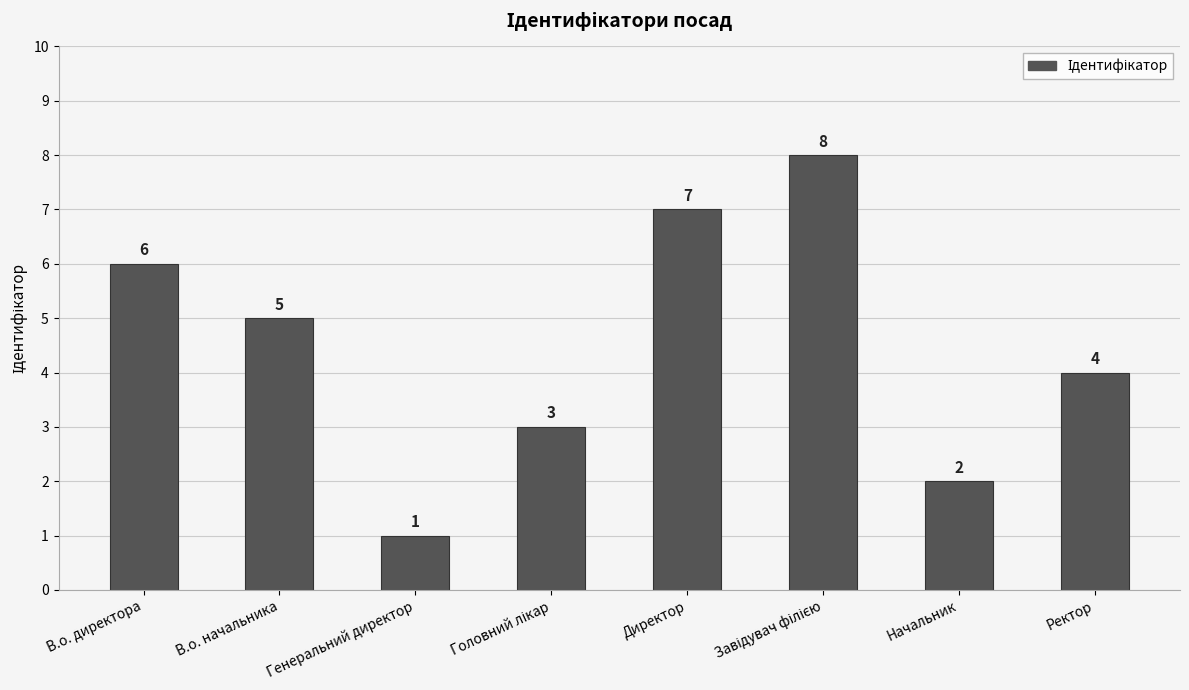

What is the label of the 7th bar from the left?

Начальник